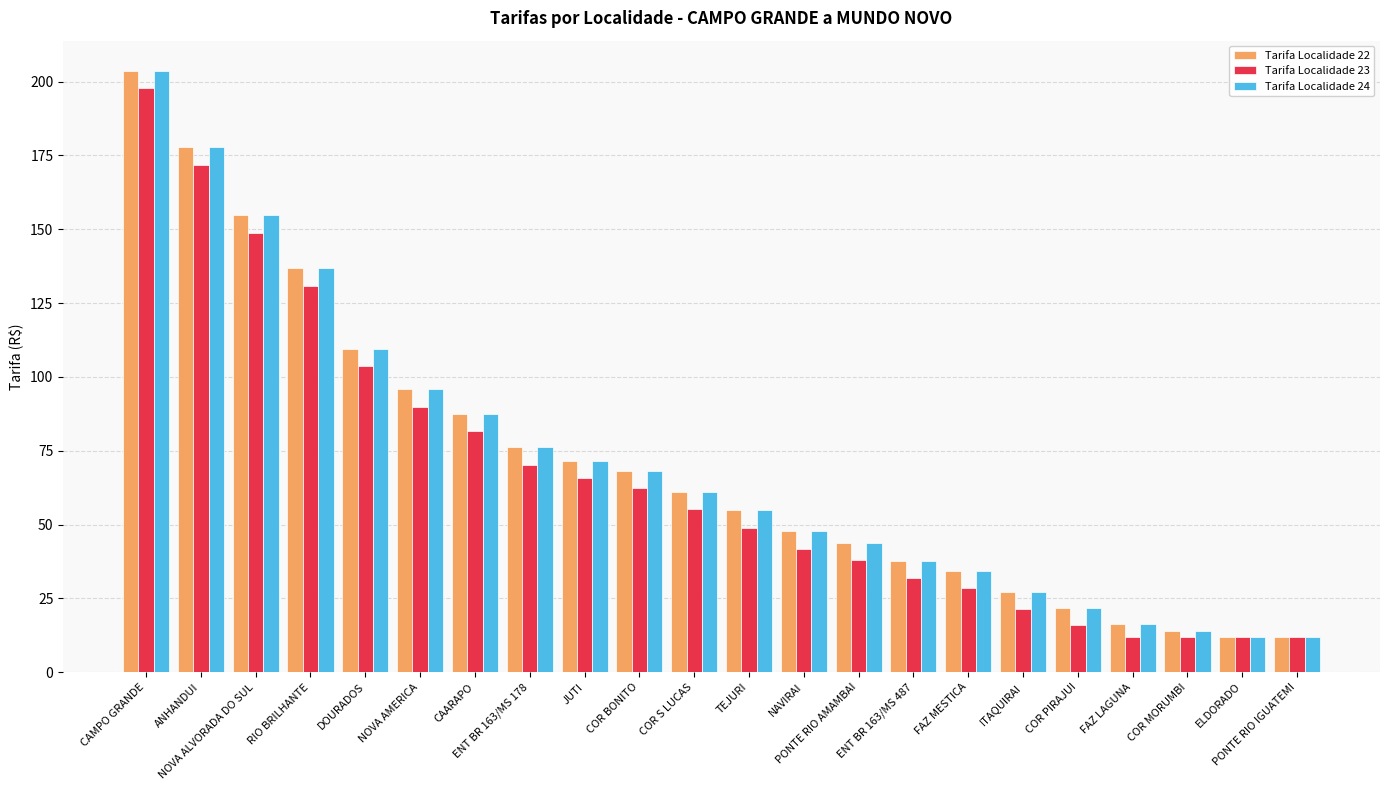

What is the difference between the second highest and second lowest values in the Tarifa Localidade 23 series?

159.9